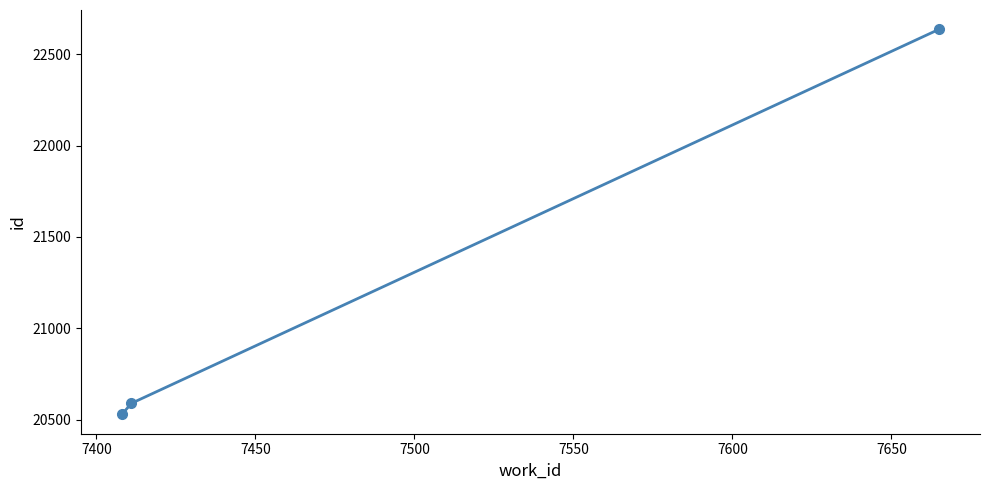

What is the sum of all values?

63755